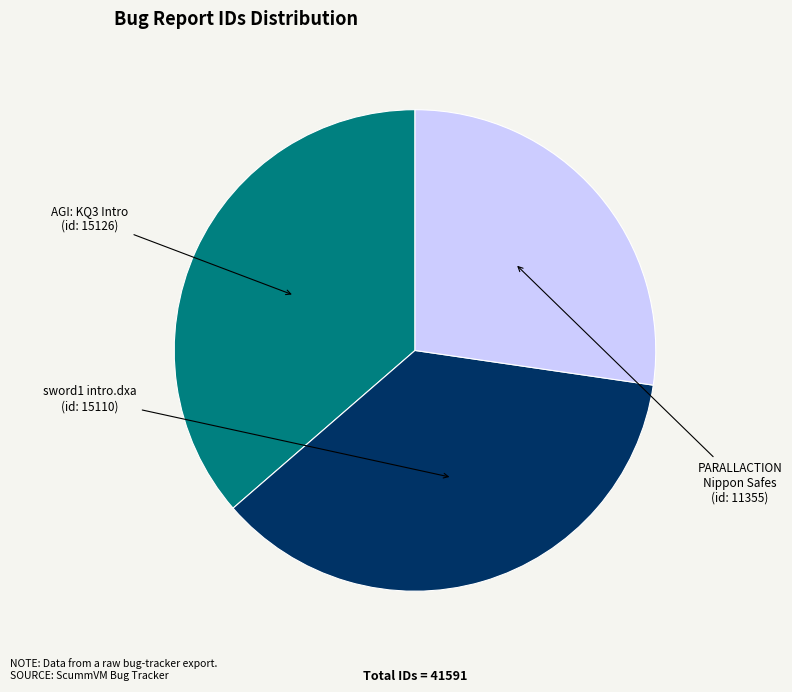

Is there any slice that represents more than half of the pie?

No